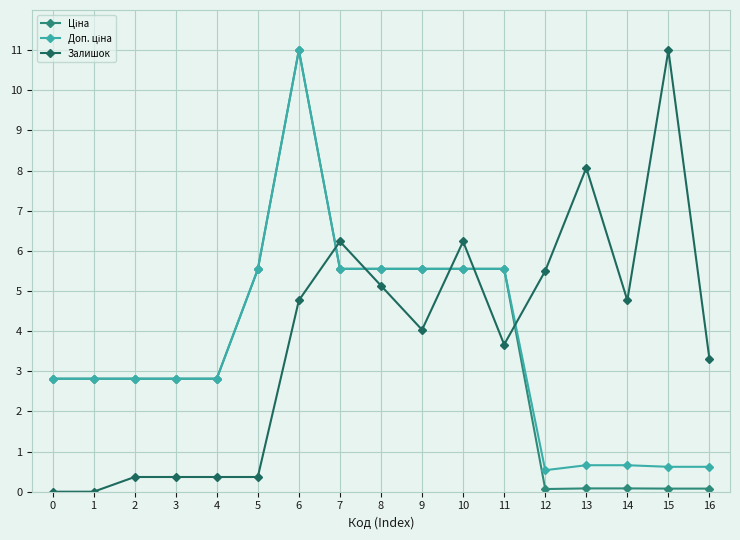

What is the maximum value shown in the chart?

11.0